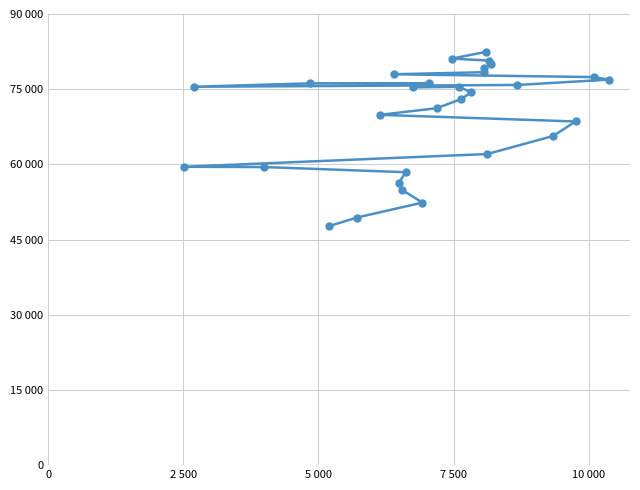

How many values are below 75365?

15